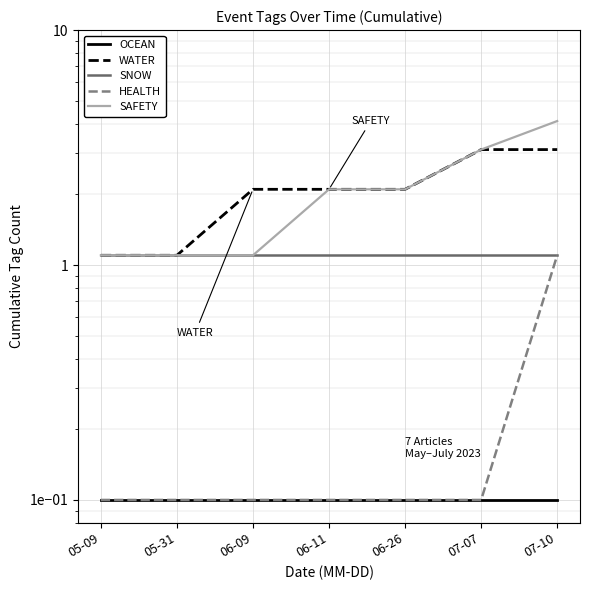

True or false: SAFETY has more than 1 interior local peaks.

False